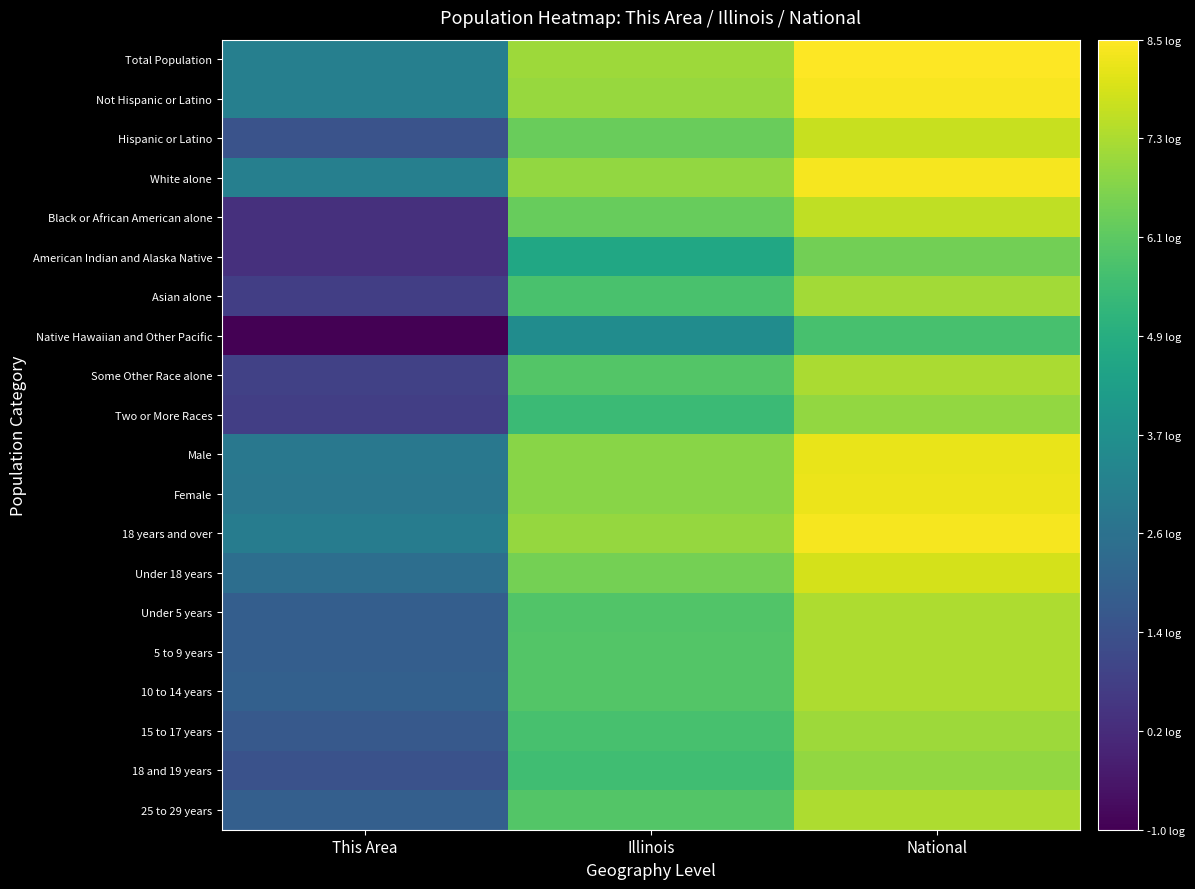

List the series in order of their peak value, lowest first.

Native Hawaiian and Other Pacific, American Indian and Alaska Native, Two or More Races, 18 and 19 years, 15 to 17 years, Asian alone, Some Other Race alone, Under 5 years, 5 to 9 years, 10 to 14 years, 25 to 29 years, Black or African American alone, Hispanic or Latino, Under 18 years, Male, Female, White alone, 18 years and over, Not Hispanic or Latino, Total Population